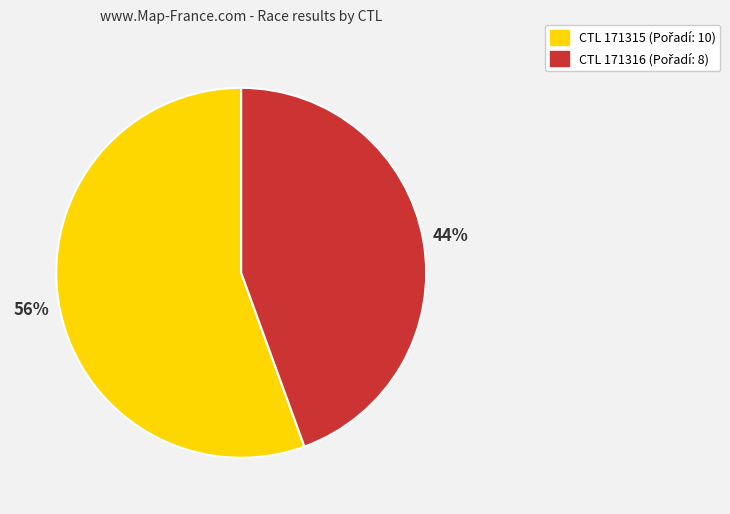

To the nearest percent, what is the average slice percentage?

50%